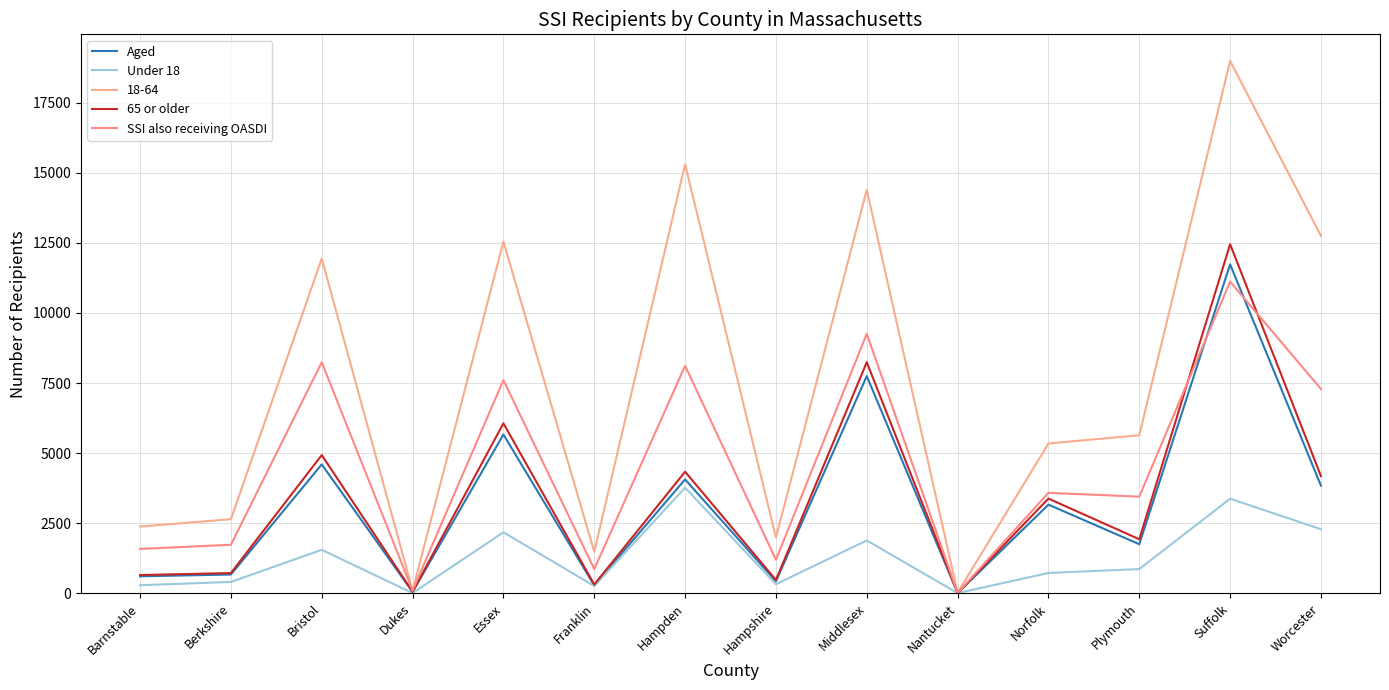

How many lines are shown in the chart?

5